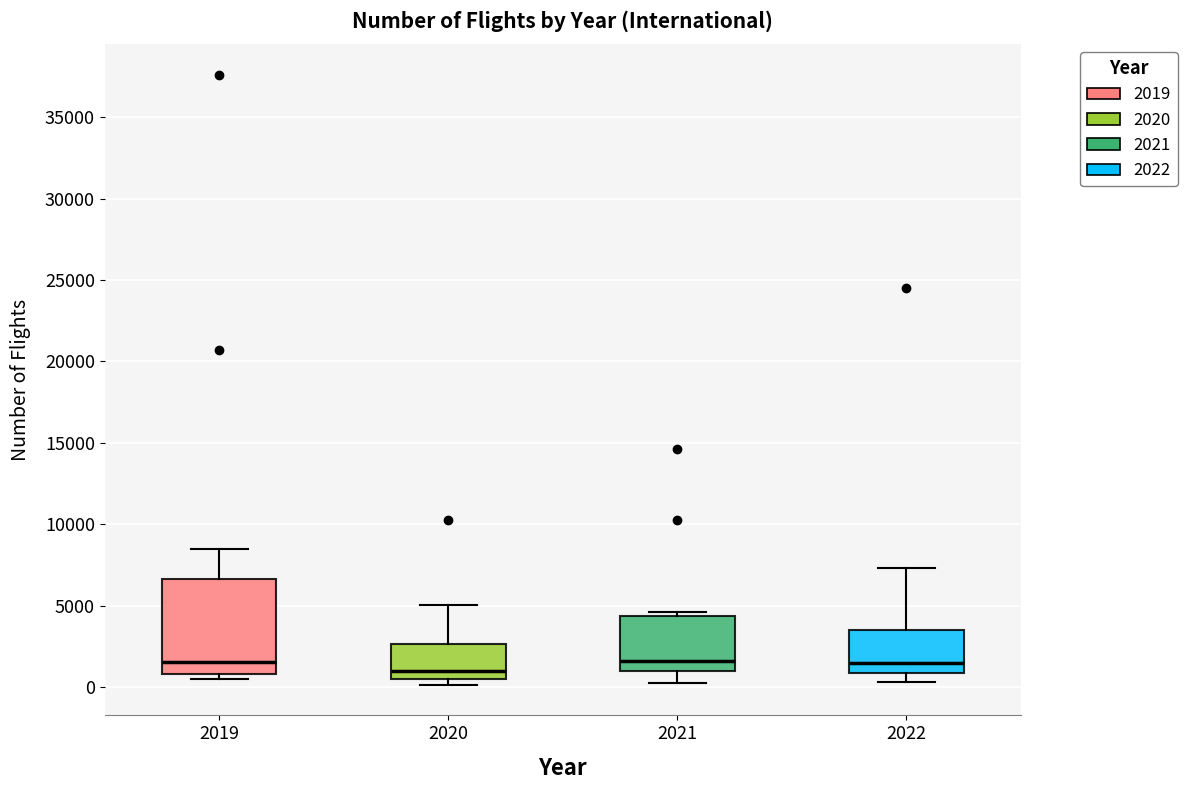

Reading left to right, read every box against the y-axis: the position of its median line, the range the box covers, and the ends of its whiskers. The values are not printed on the chart, so give them approximately, as read against the axis.

2019: median 1500, box 1000 to 6500, whiskers 500 to 8500
2020: median 1000, box 500 to 2500, whiskers 0 to 5000
2021: median 1500, box 1000 to 4500, whiskers 500 to 4500 (just above the box's upper edge)
2022: median 1500, box 1000 to 3500, whiskers 500 to 7500